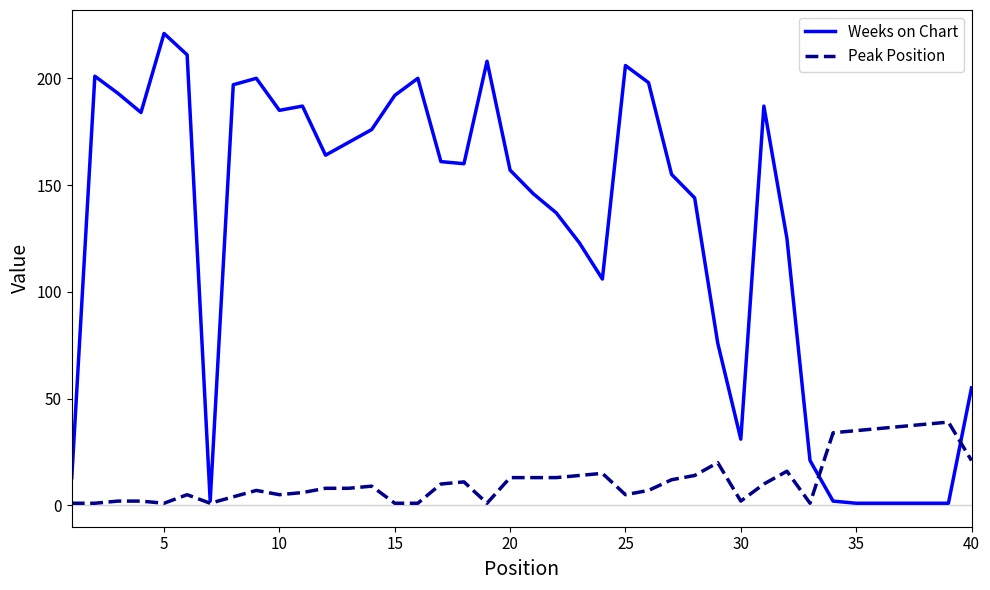

Which series has the largest range (max minus min)?

Weeks on Chart